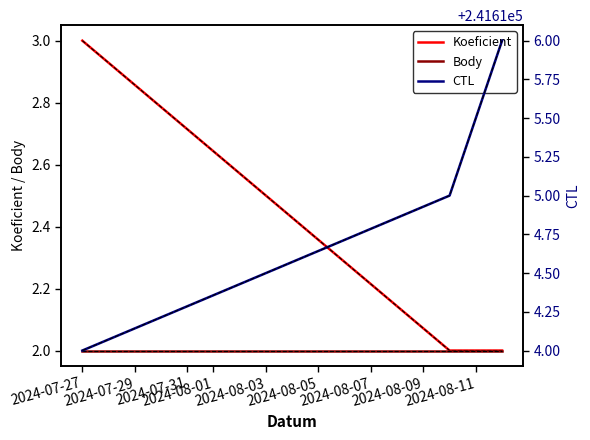

The value of Body at 2024-07-31 is 2. True or false?

True